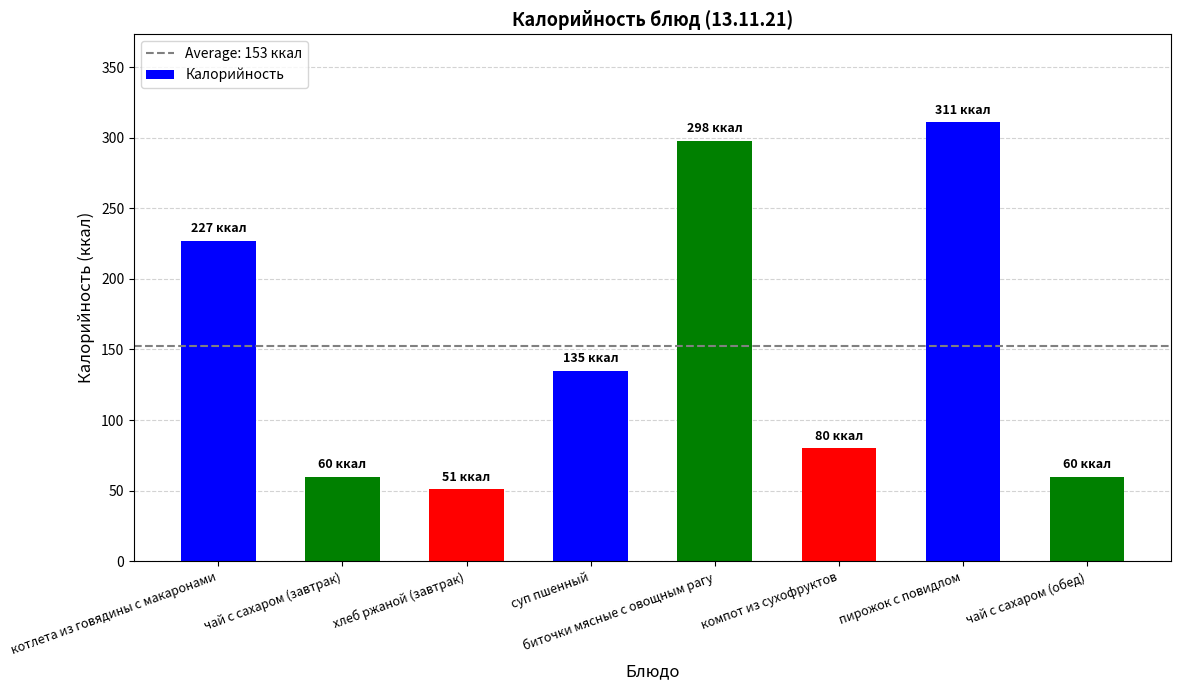

What is the approximate value at чай с сахаром (обед), to the nearest 50?

50